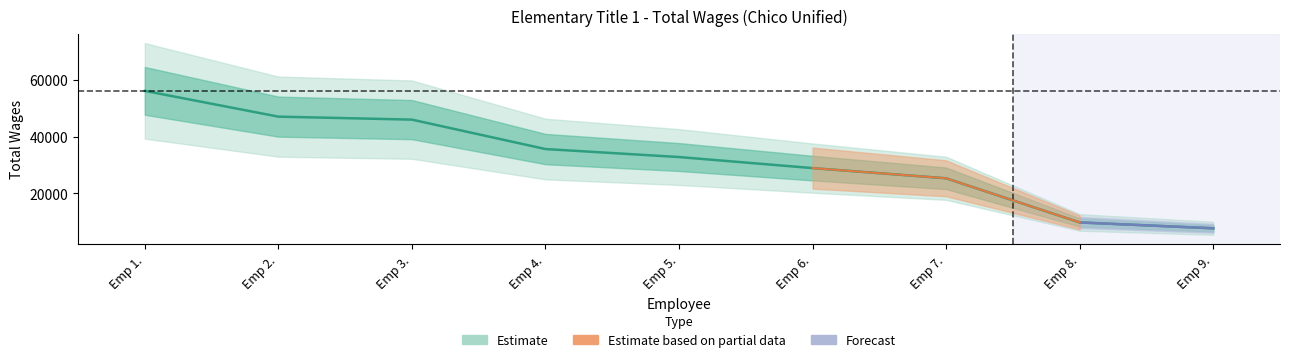

What is the value of the 5th point from the left?

32849